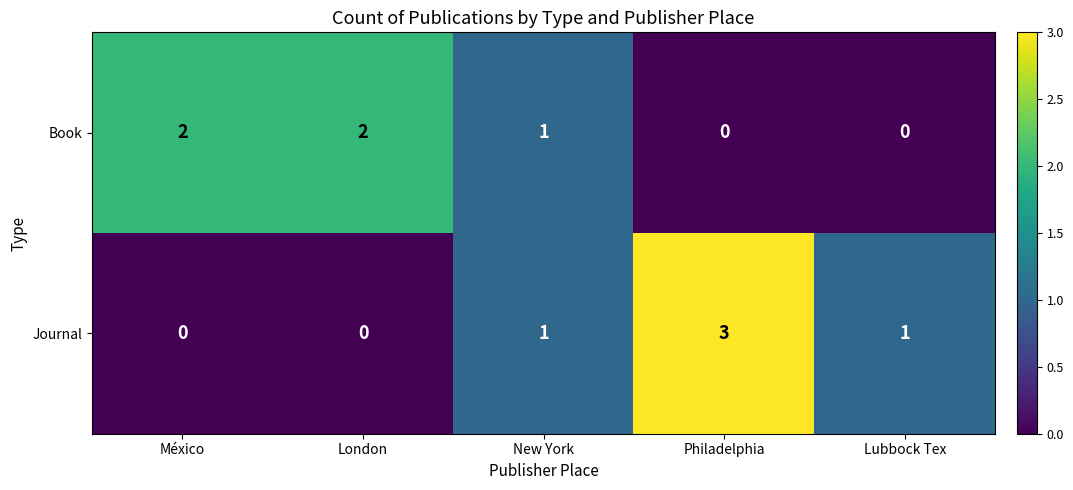

How many data points does each series have?

5